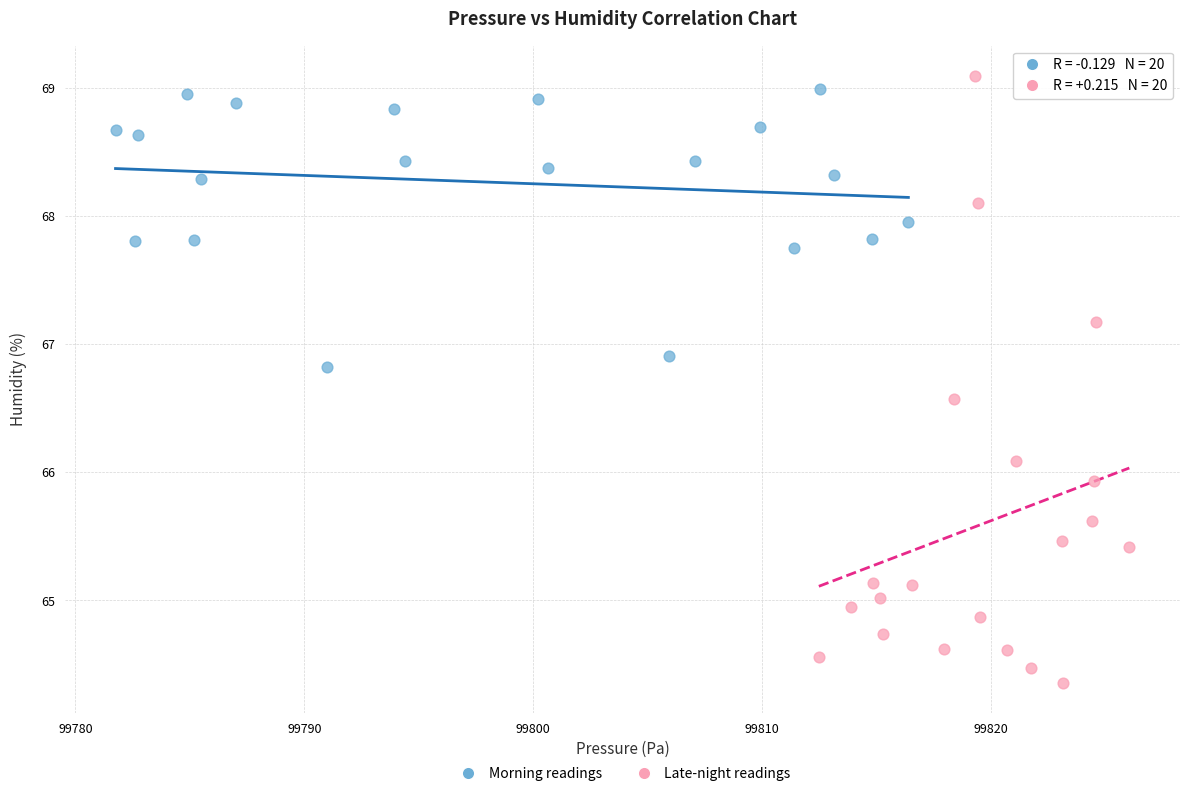

Which series has the largest Y range (max minus min)?

Late-night readings